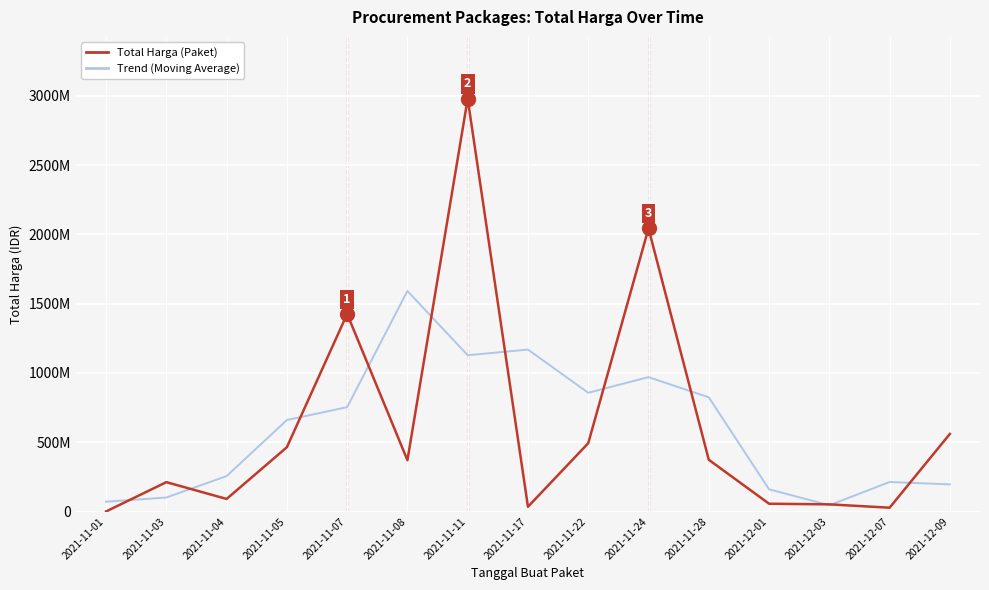

What is the label of the 1st point from the left?

2021-11-01